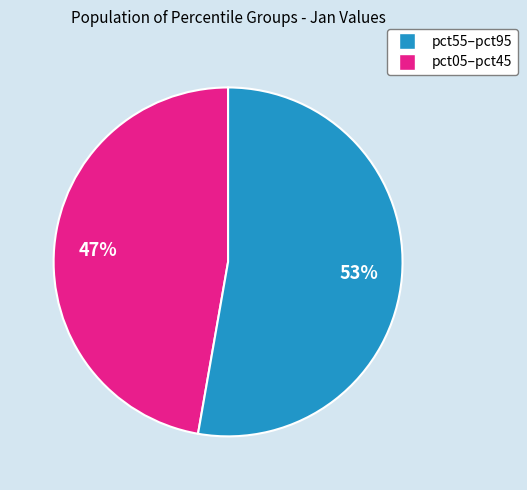

Is there any slice that represents more than half of the pie?

Yes